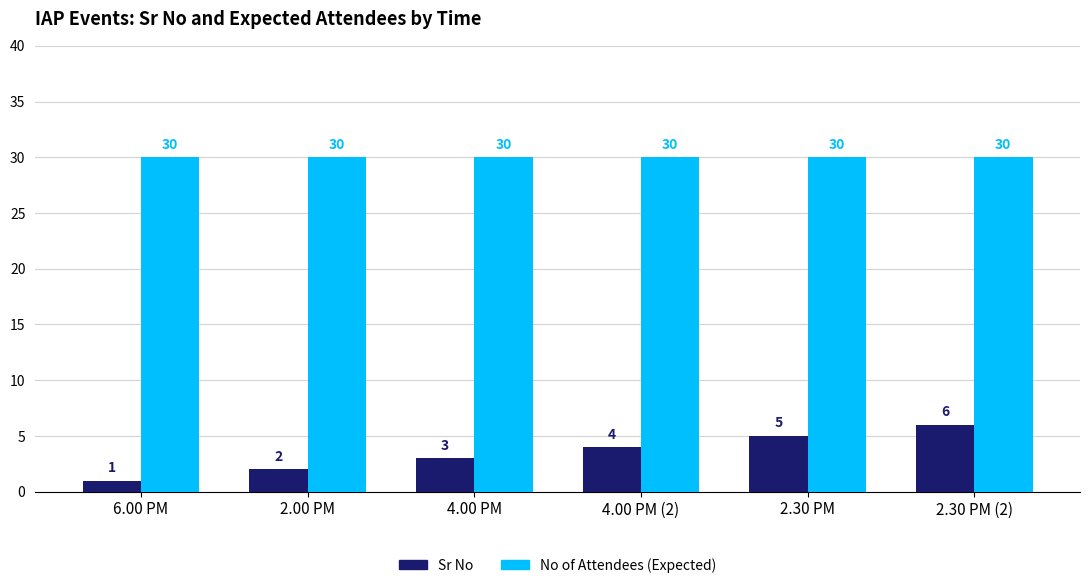

Count the Sr No values in the range 2 to 5.

4